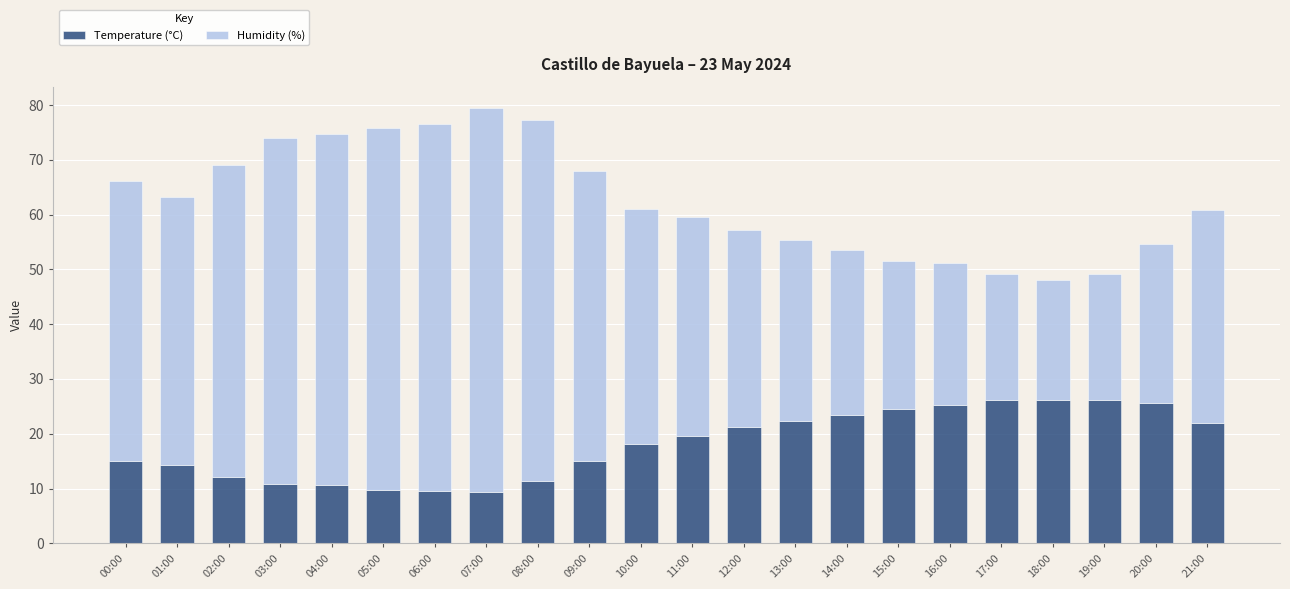

What is the maximum value for Temperature (°C)?

26.2